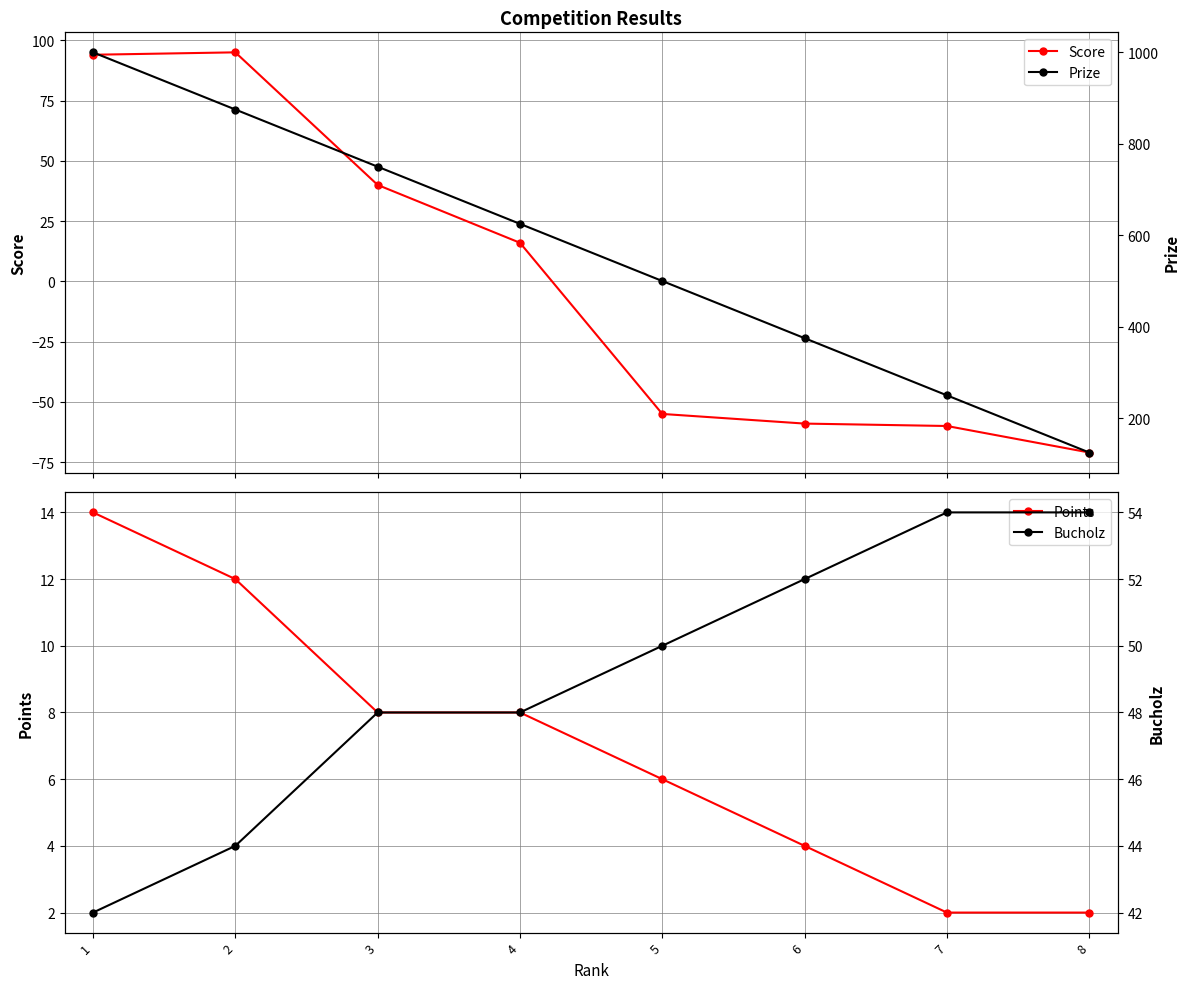

What is the difference between the maximum and second lowest values in the Bucholz series?

10